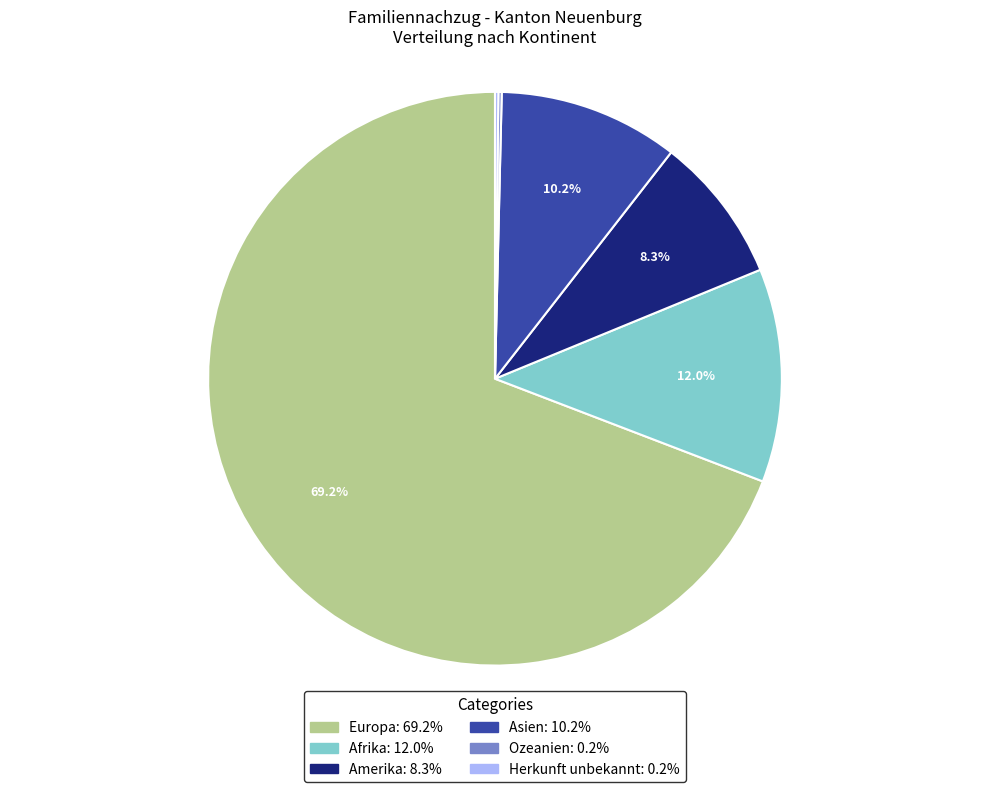

Approximately how many times larger is the value at Afrika compared to Asien?

1.2